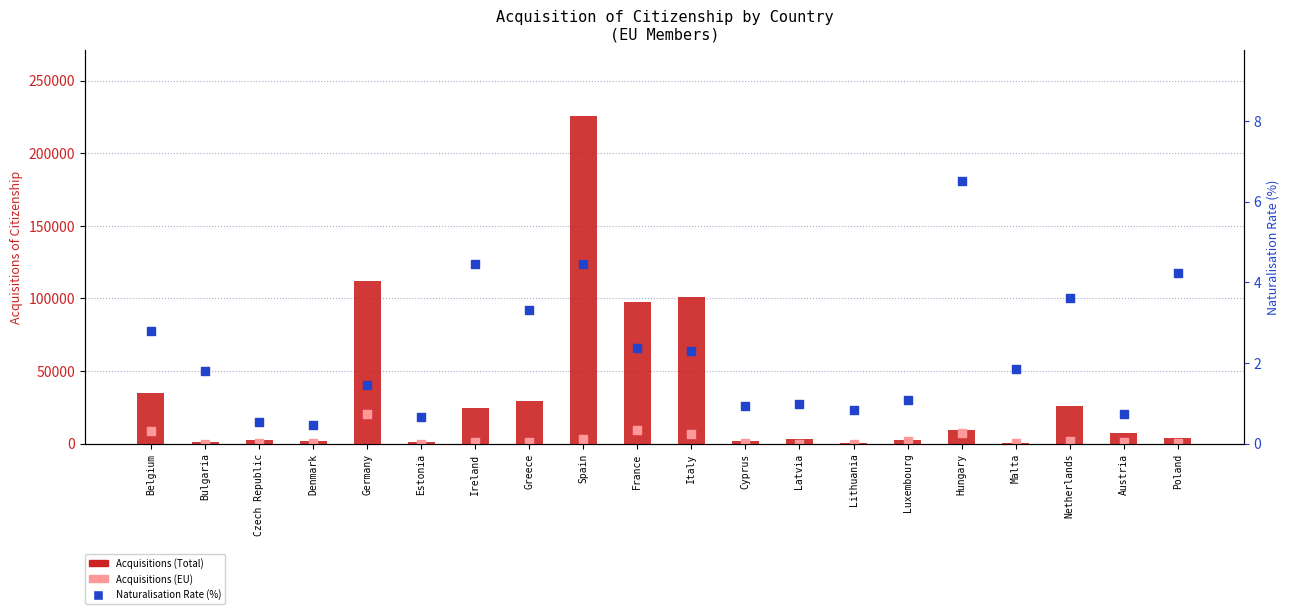

Which series contains the highest Y value?

Acquisitions (Total)